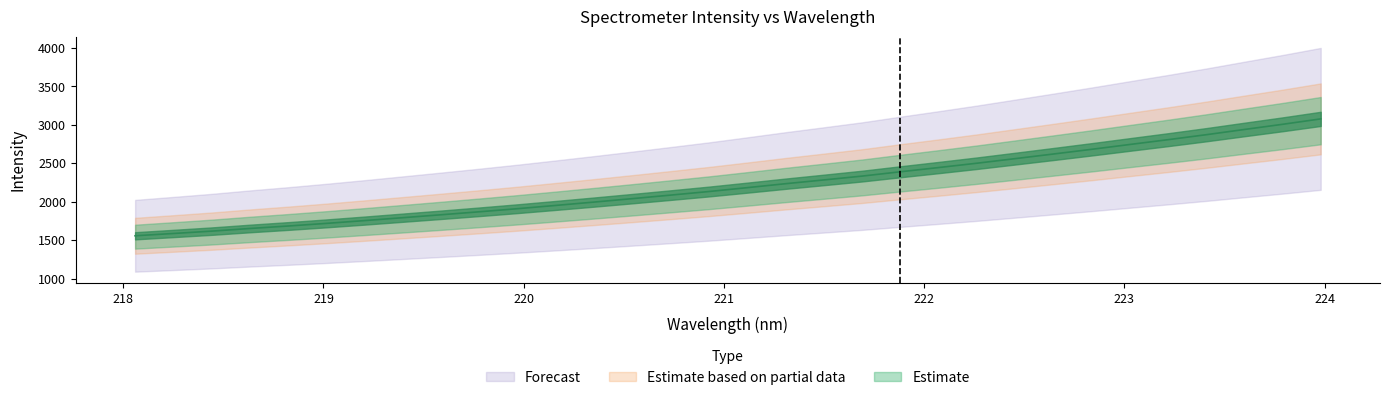

Where is the data nearest to the value 2317?

221.6902